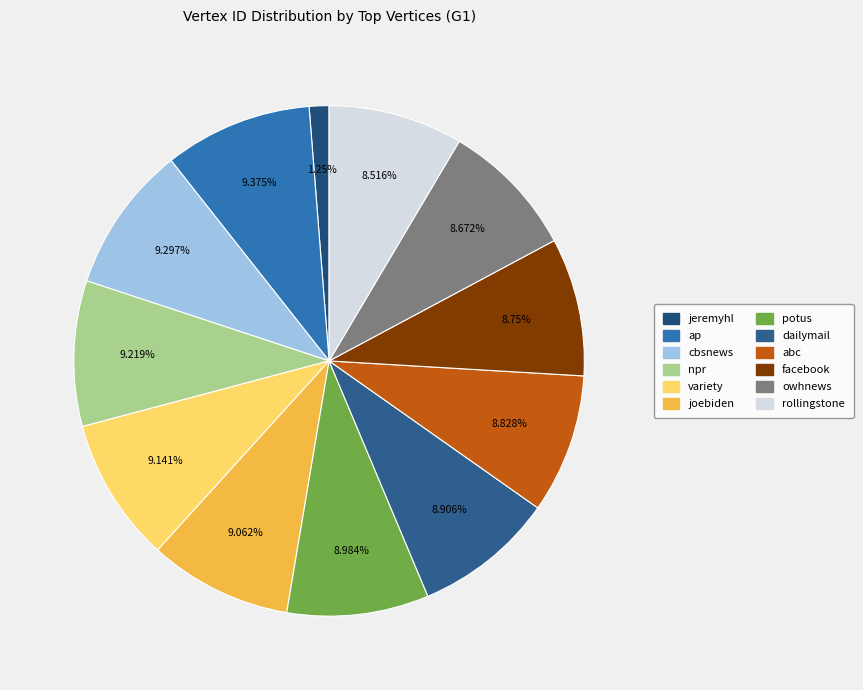

Combined, do abc and cbsnews account for over 50%?

No